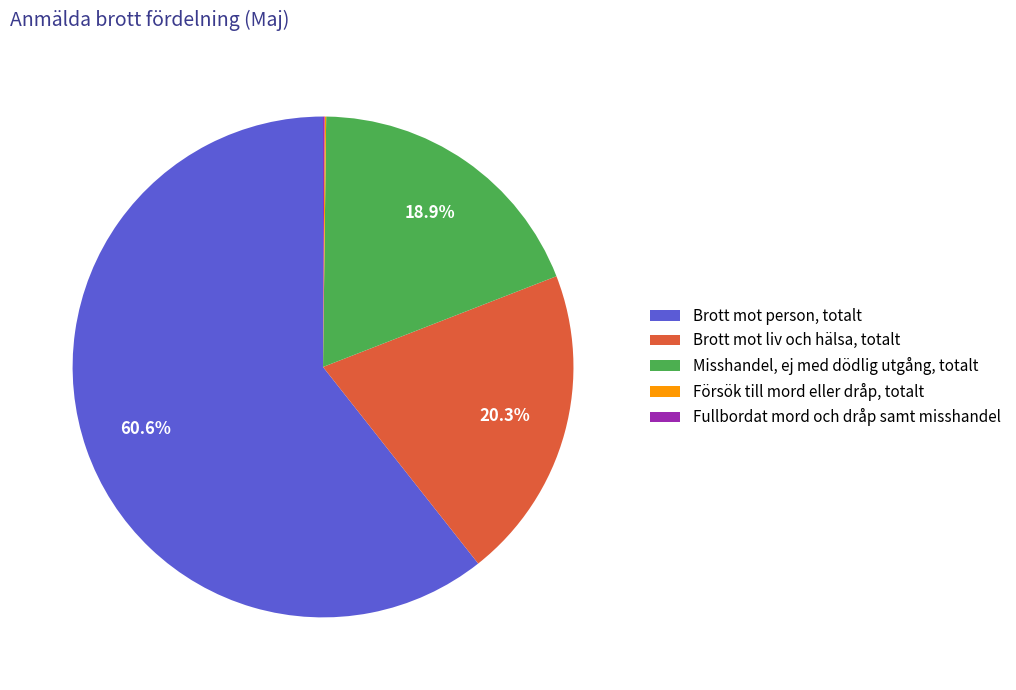

Is the sum of Brott mot liv och hälsa, totalt and Brott mot person, totalt greater than half?

Yes